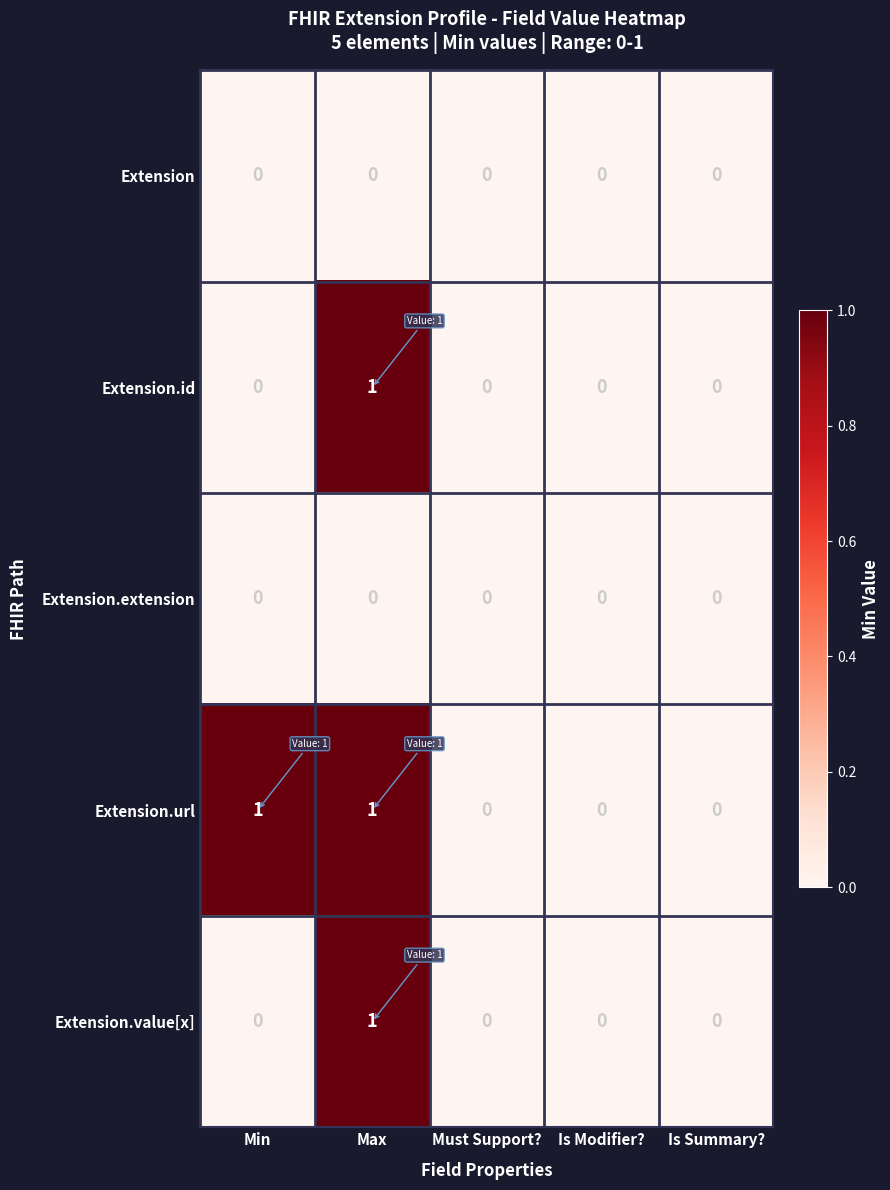

Is the value of Extension at Must Support? greater than the value of Extension.value[x] at Max?

No